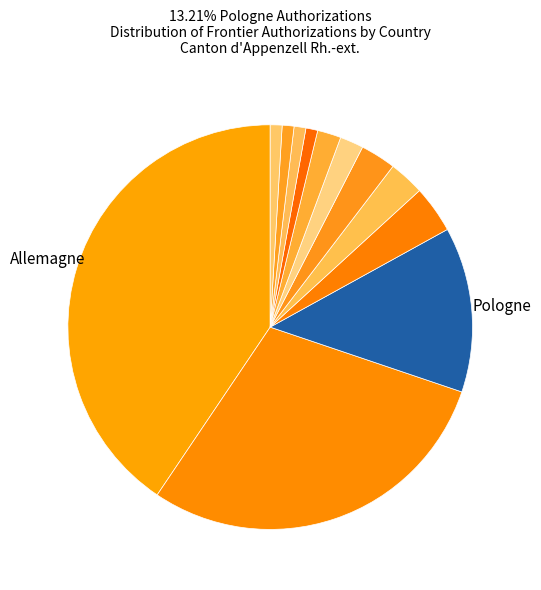

How many segments does this pie chart have?

12